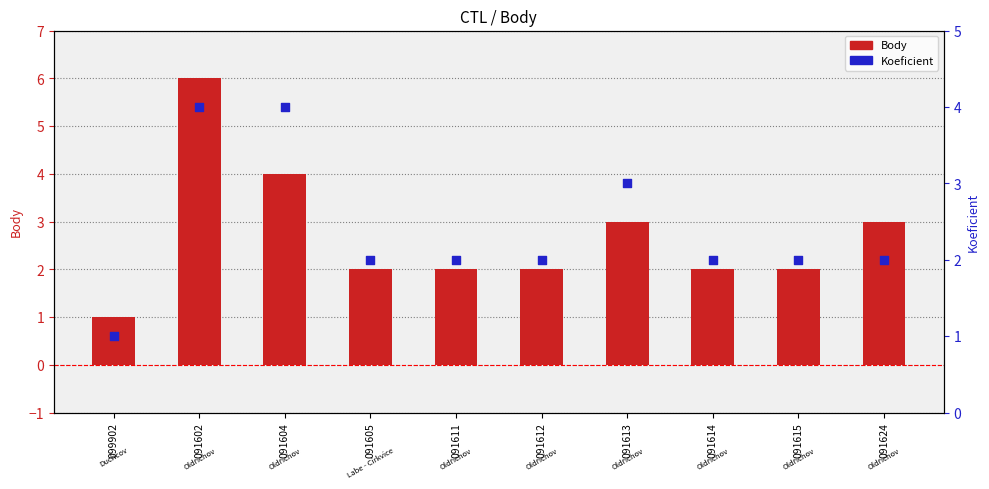

What are all the series names shown in the legend?

Body, Koeficient